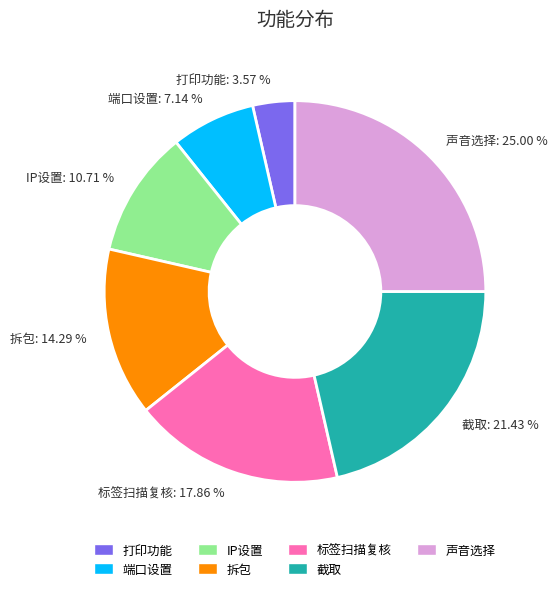

Do 端口设置 and 声音选择 together represent more than half of the pie?

No